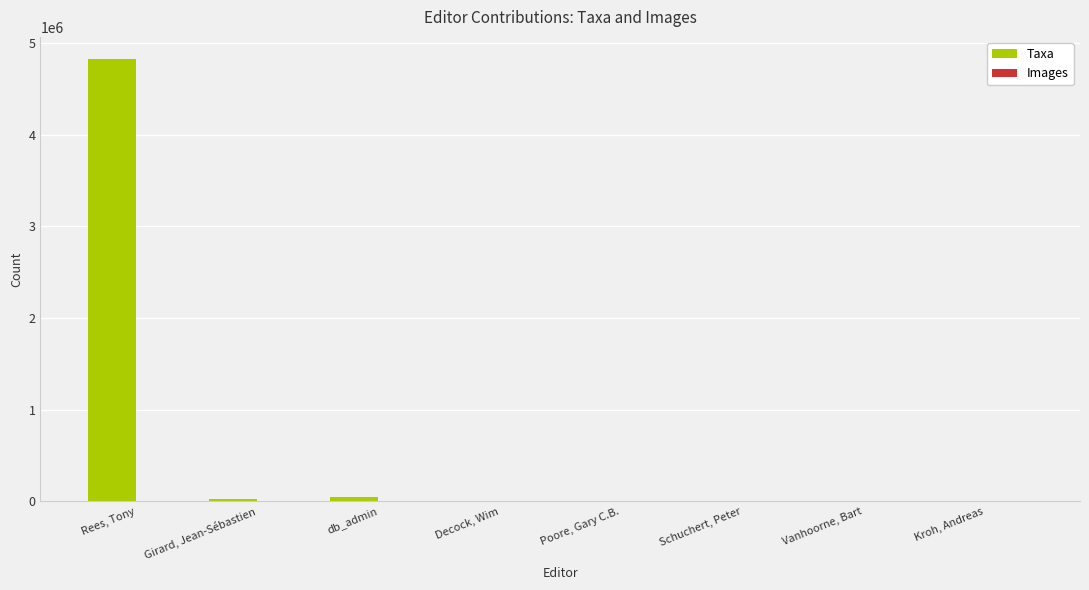

What is the difference between the Taxa values at Vanhoorne, Bart and Schuchert, Peter?

34